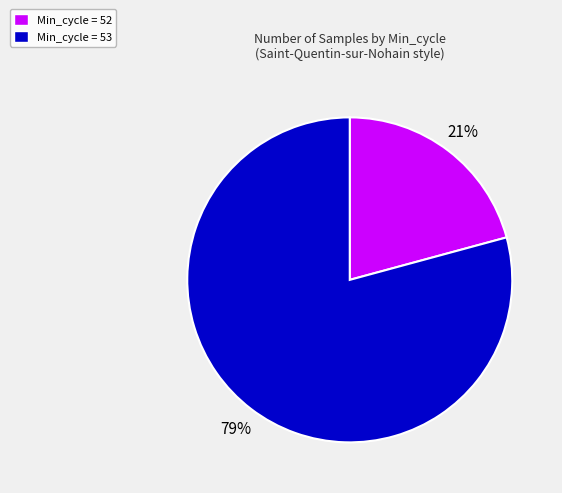

Count the number of slices in the pie.

2